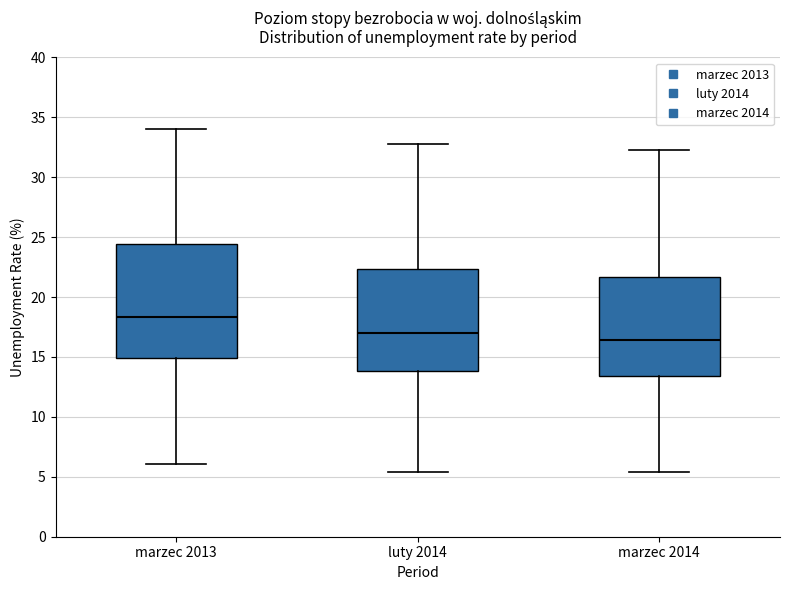

Reading left to right, transcribe this box plot: for each box, give where its median line is, the range the box spans, and where its two whiskers end, as read against the y-axis. The values are not printed on the chart, so give them approximately, as read against the axis.

marzec 2013: median 18.5, box 15.0 to 24.5, whiskers 6.0 to 34.0
luty 2014: median 17.0, box 14.0 to 22.5, whiskers 5.5 to 33.0
marzec 2014: median 16.5, box 13.5 to 21.5, whiskers 5.5 to 32.5